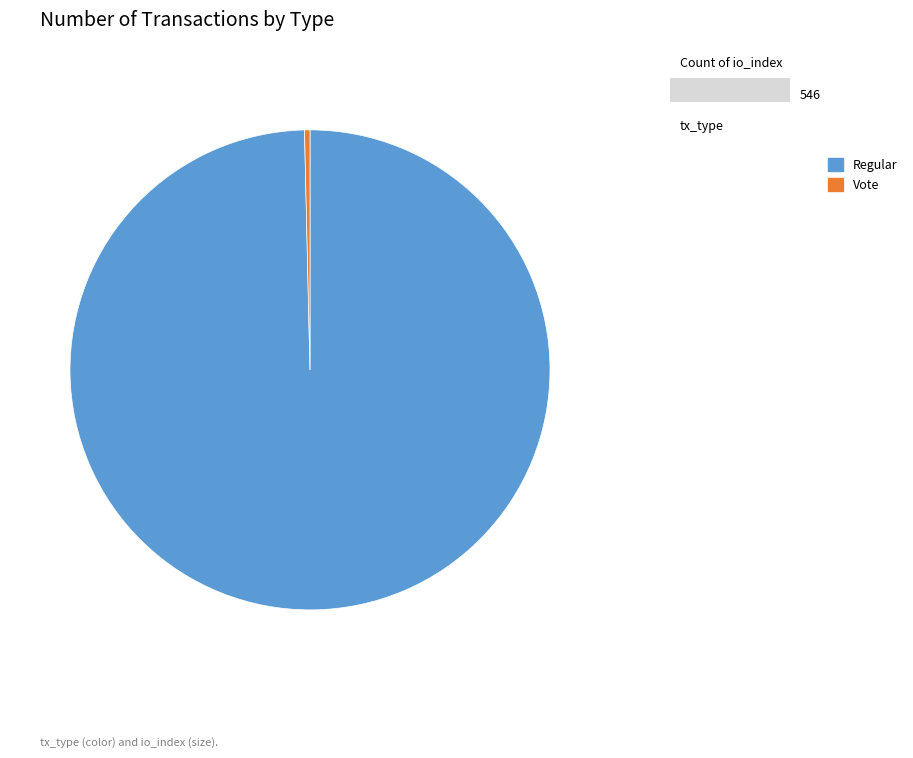

Do Regular and Vote together represent more than half of the pie?

Yes